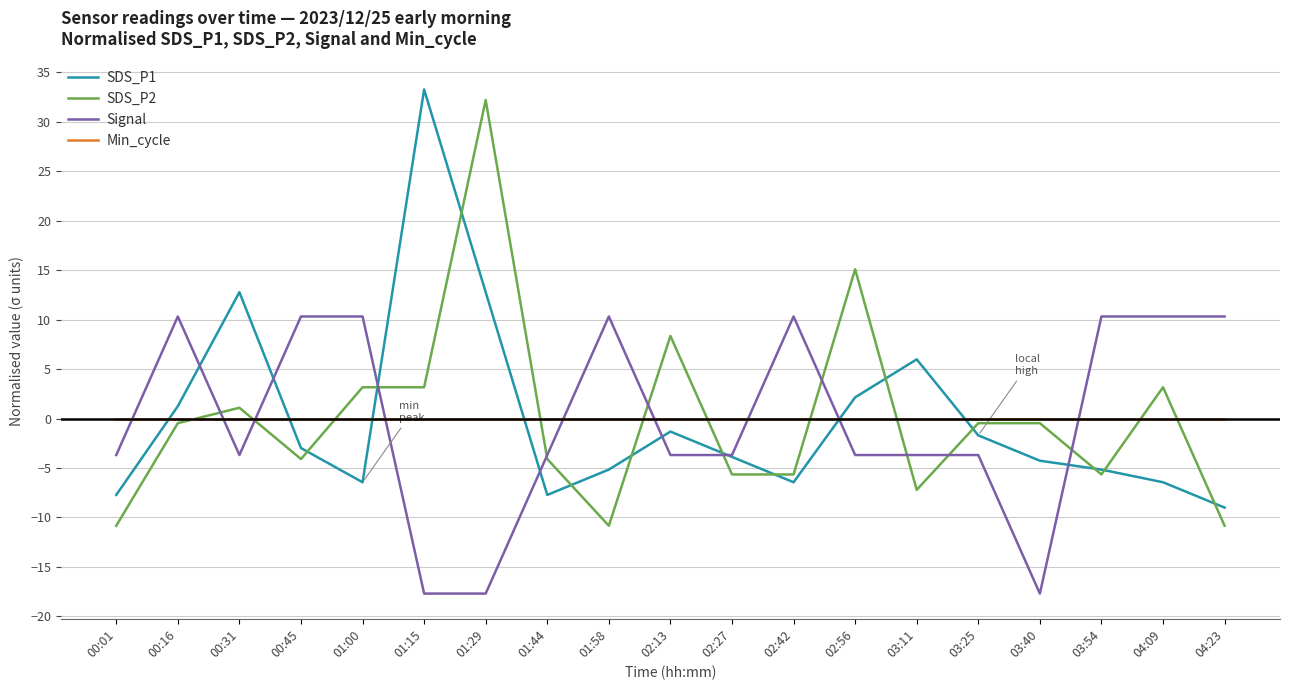

What is the spread (max minus min) of values at 01:15?

51.0